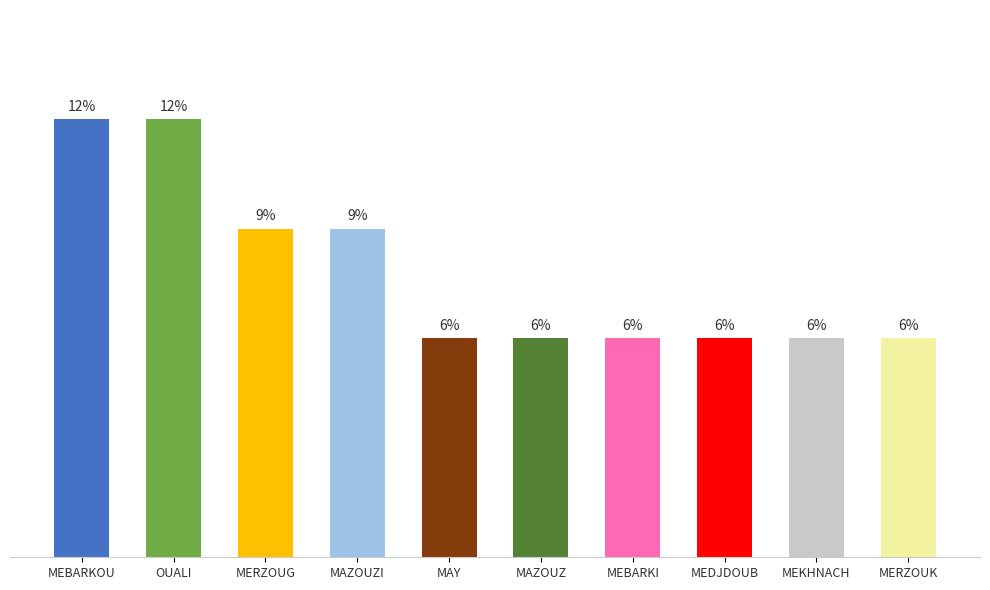

Are the bars horizontal?

No